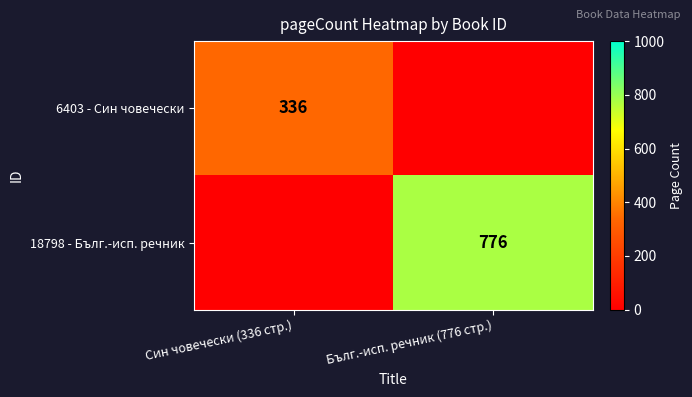

The value of 6403 - Син човечески at Син човечески (336 стр.) is 498. True or false?

False